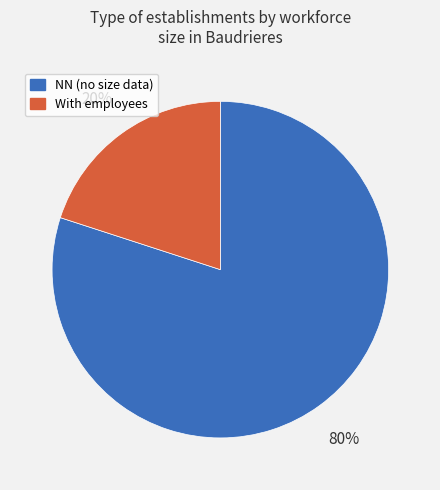

To the nearest percent, what is the difference between the largest and smallest slice percentages?

60%